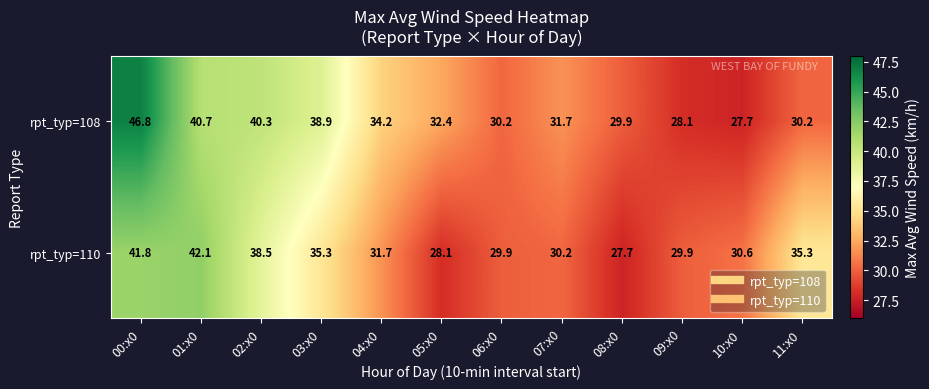

Rank the series at 10:x0 from highest to lowest value.

rpt_typ=110, rpt_typ=108